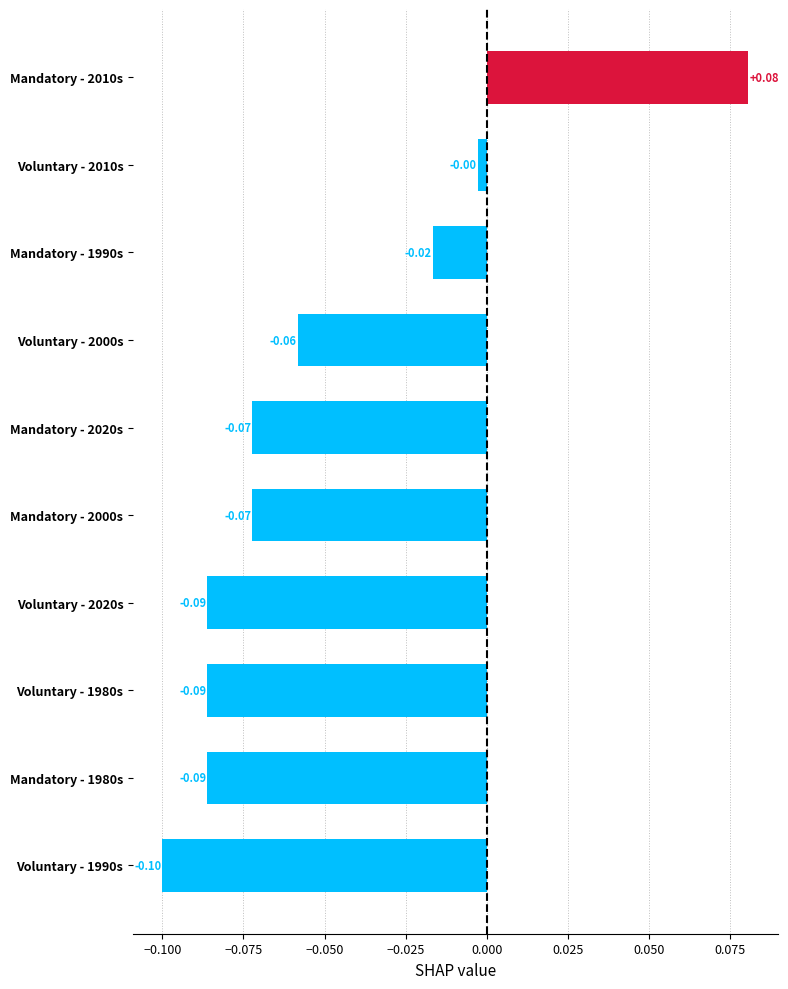

What is the sum of all values?

-0.5